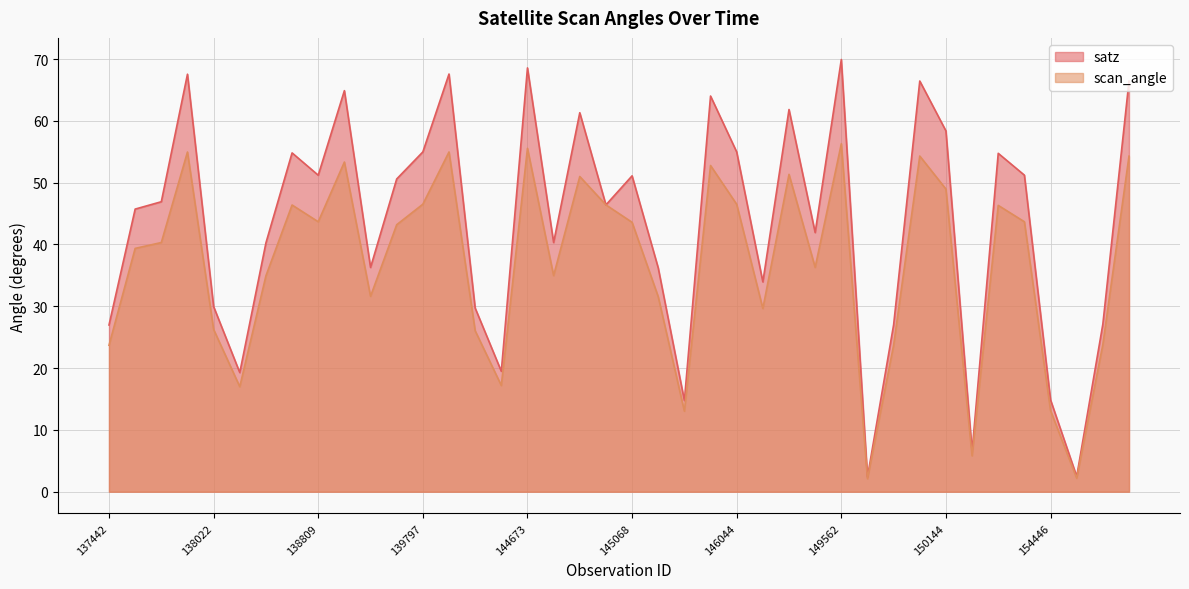

What is the maximum value shown in the chart?

69.9